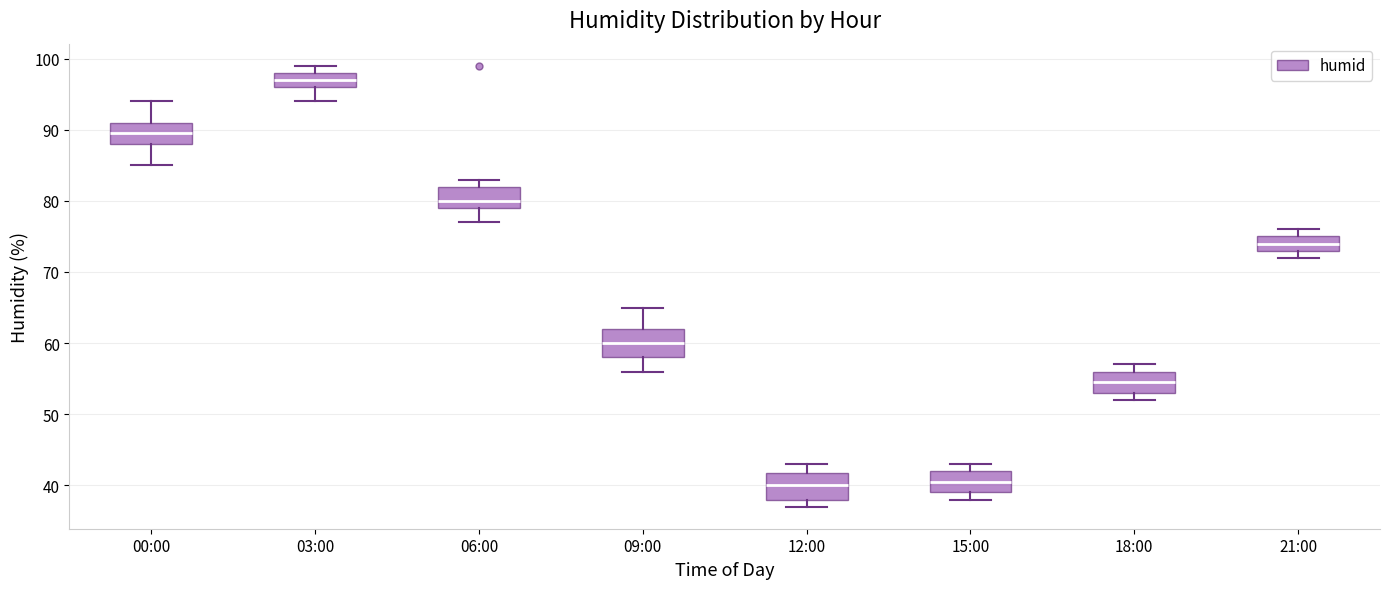

Reading left to right, read every box against the y-axis: the position of its median line, the range the box covers, and the ends of its whiskers. The values are not printed on the chart, so give them approximately, as read against the axis.

00:00: median 90, box 88 to 91, whiskers 85 to 94
03:00: median 97, box 96 to 98, whiskers 94 to 99
06:00: median 80, box 79 to 82, whiskers 77 to 83
09:00: median 60, box 58 to 62, whiskers 56 to 65
12:00: median 40, box 38 to 42, whiskers 37 to 43
15:00: median 41, box 39 to 42, whiskers 38 to 43
18:00: median 55, box 53 to 56, whiskers 52 to 57
21:00: median 74, box 73 to 75, whiskers 72 to 76